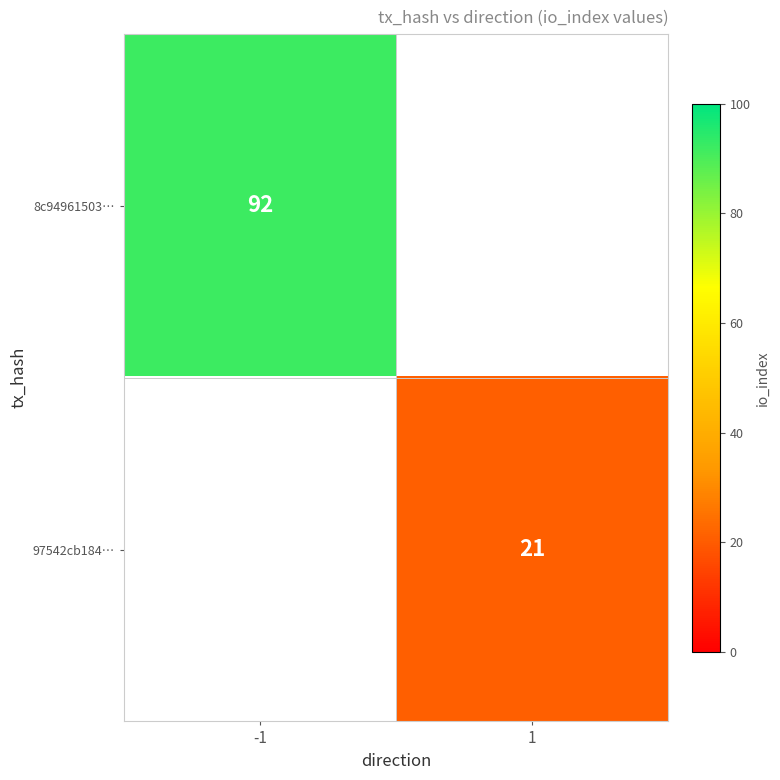

How many categories are shown in the chart?

2